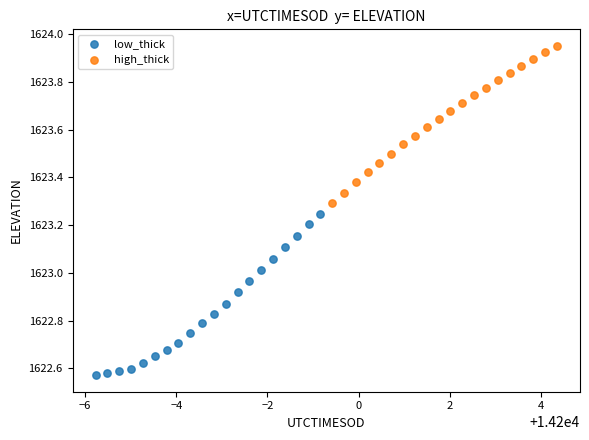

Which series has the widest spread of Y values?

low_thick